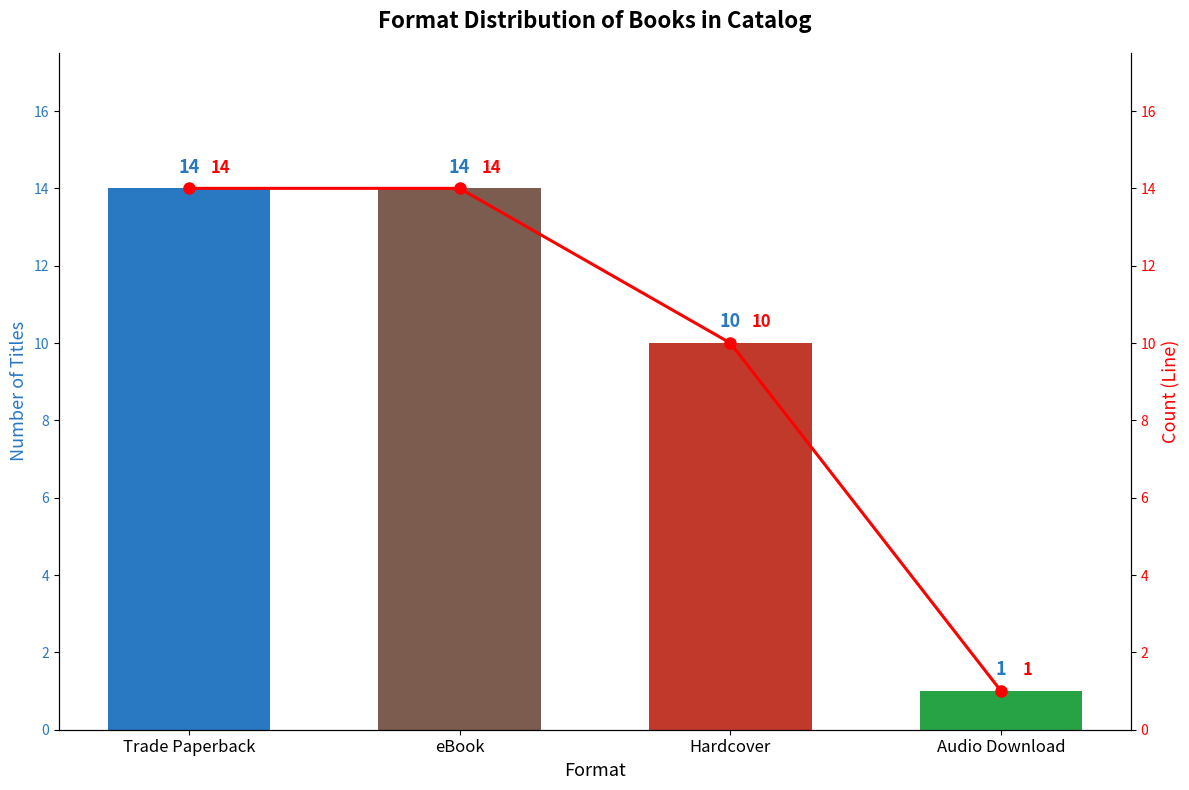

Count the Count (Line) values in the range 10 to 14.

3